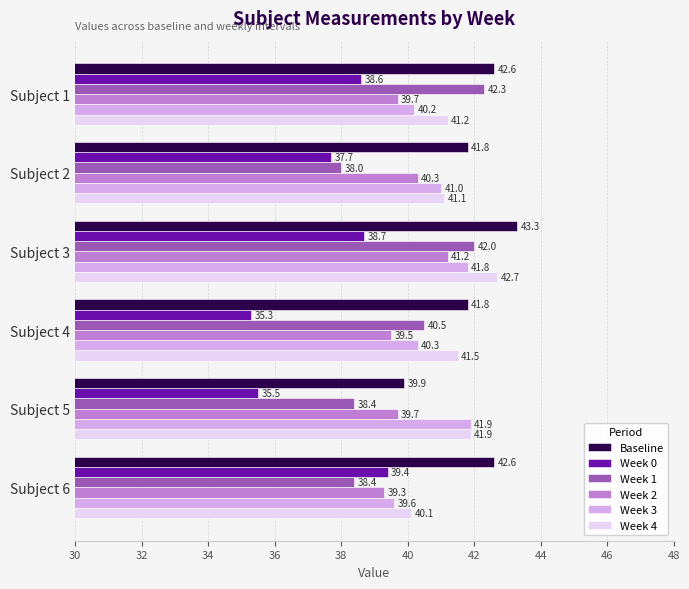

True or false: Week 2 has a value of 22.2 at Subject 2.

False